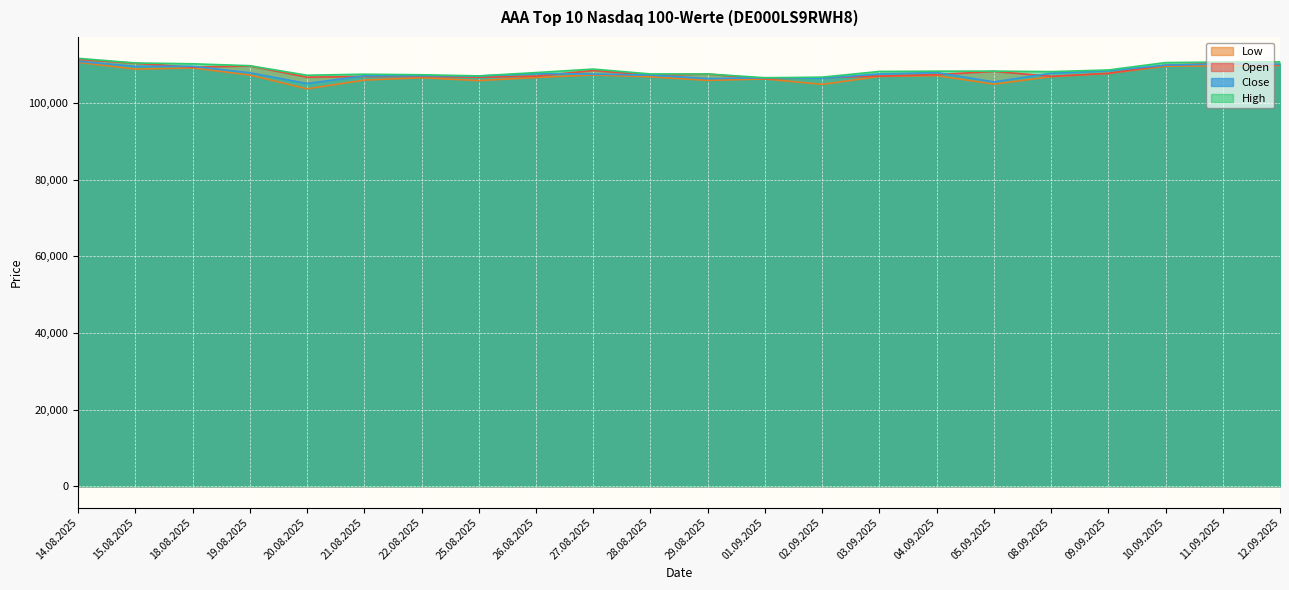

What is the difference between the second highest and minimum values in the Open series?

4048